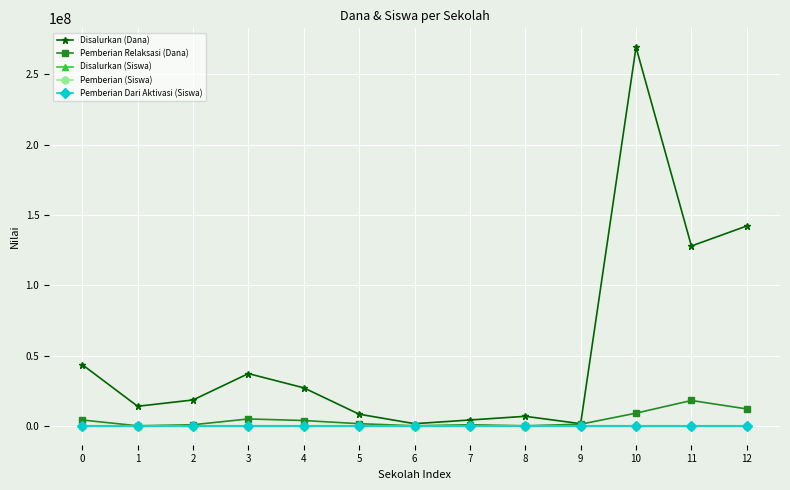

Between 6 and 12, which series saw the biggest shift?

Disalurkan (Dana)